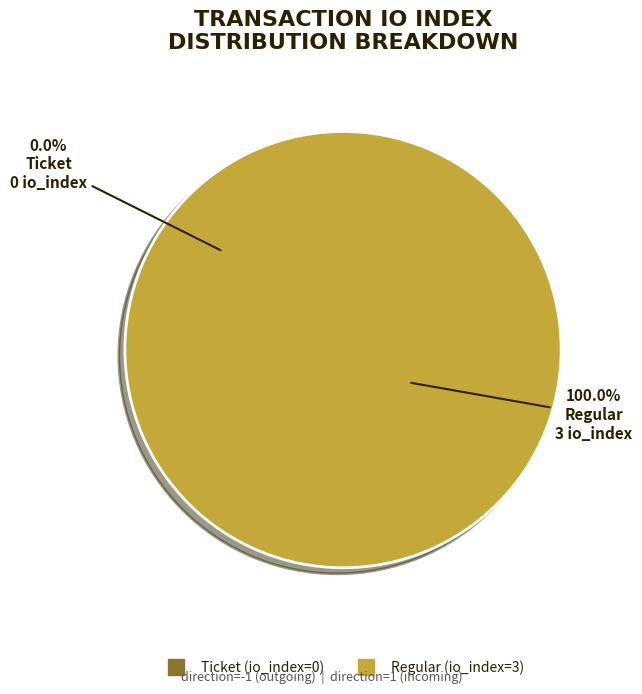

What is the change in value from direction=-1 (io_index=0) to direction=1 (io_index=3)?

+3